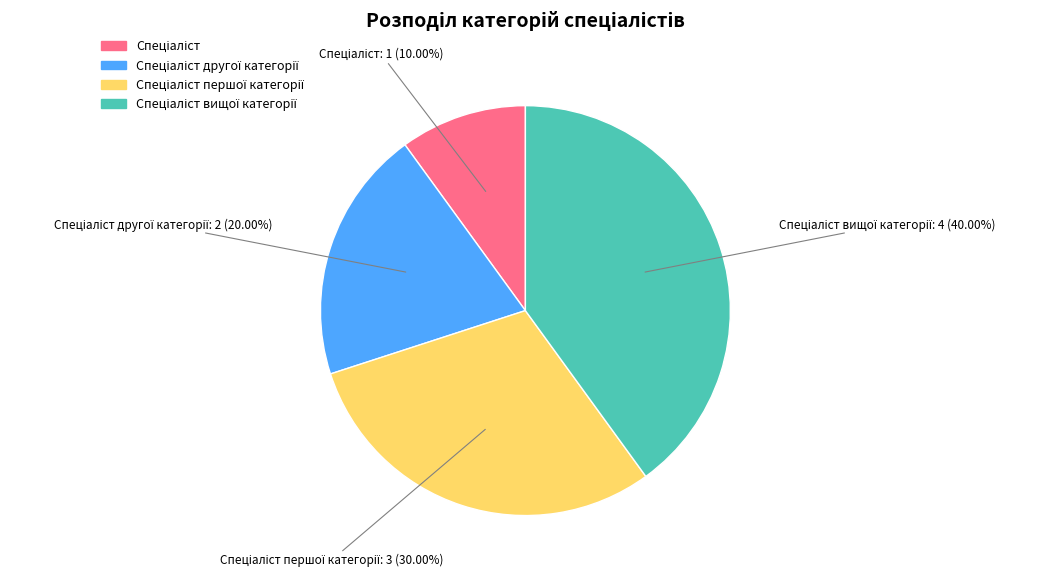

How many slices are in this pie chart?

4